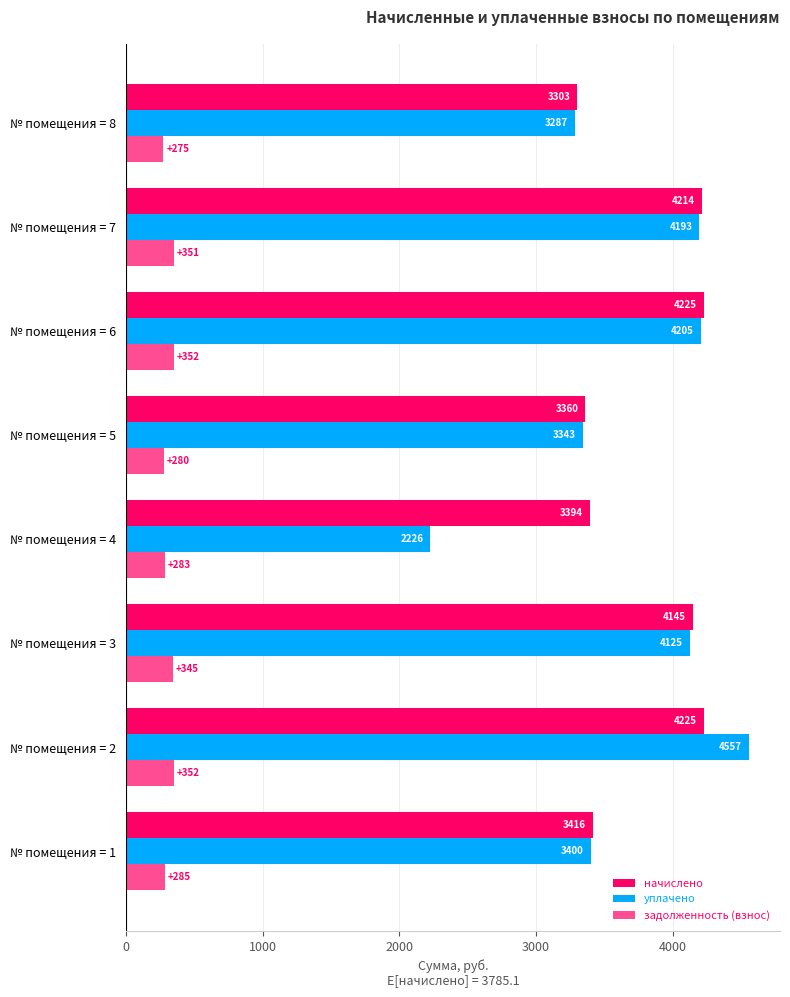

How many data points in начислено are above 4145?

4